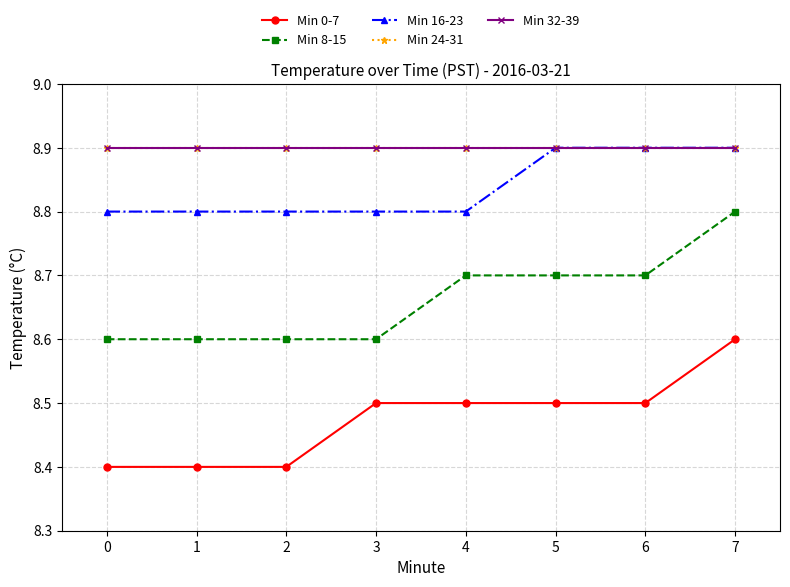

How many Min 0-7 values are between 8 and 9?

8